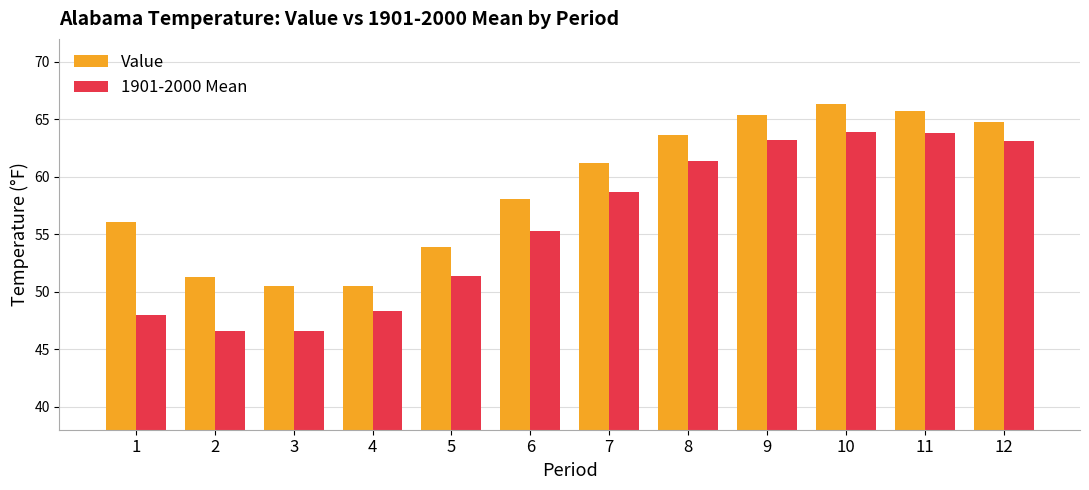

Rank the series by their average value, from highest to lowest.

Value, 1901-2000 Mean